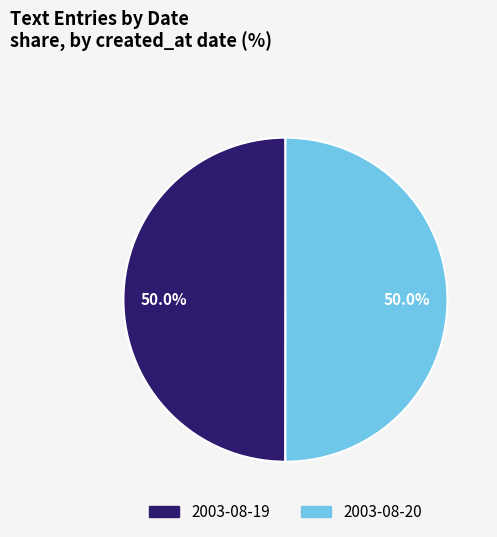

True or false: 2003-08-19 accounts for 42% of the total.

False